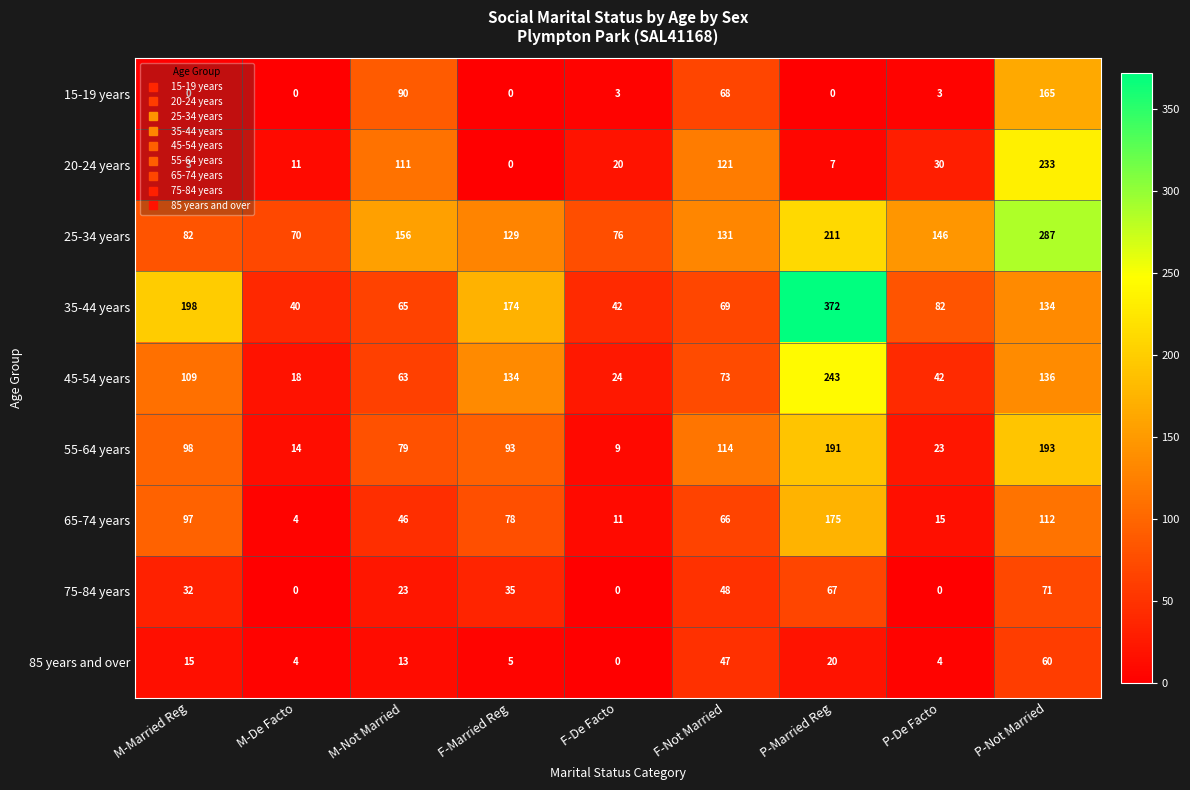

List the series in order of their peak value, highest first.

35-44 years, 25-34 years, 45-54 years, 20-24 years, 55-64 years, 65-74 years, 15-19 years, 75-84 years, 85 years and over